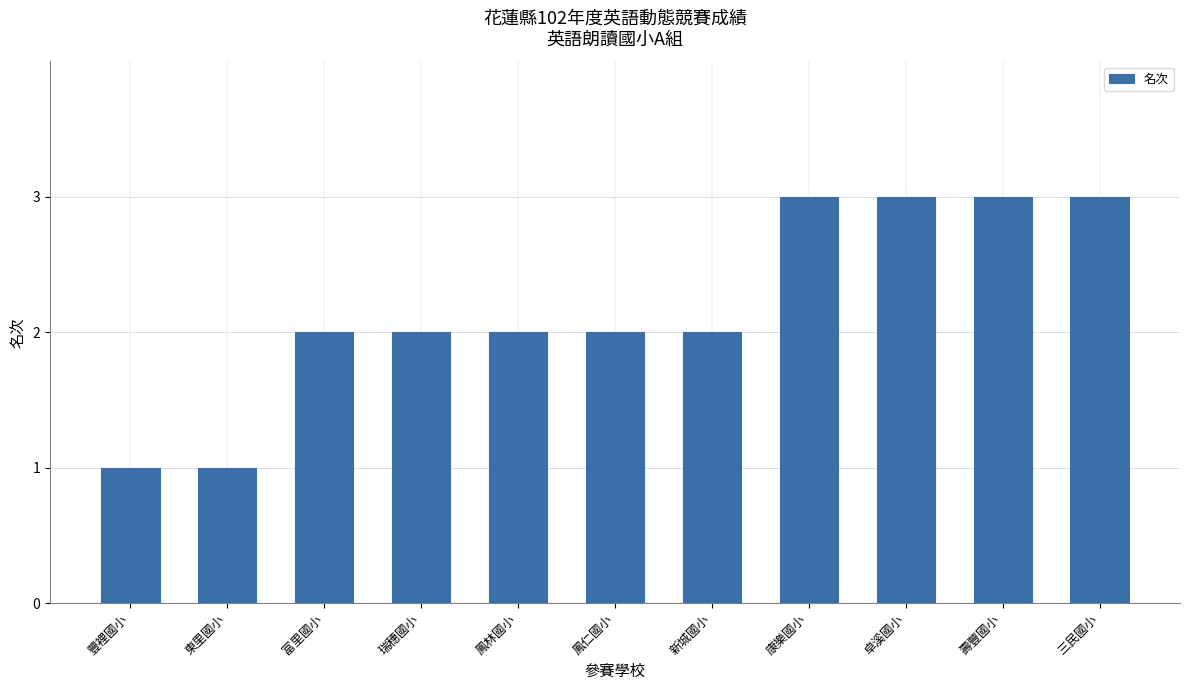

The chart shows a value of 0 at 東里國小. True or false?

False